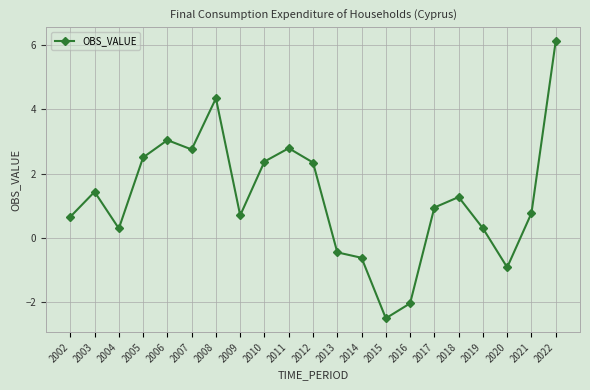

Read the value at 2010.

2.4